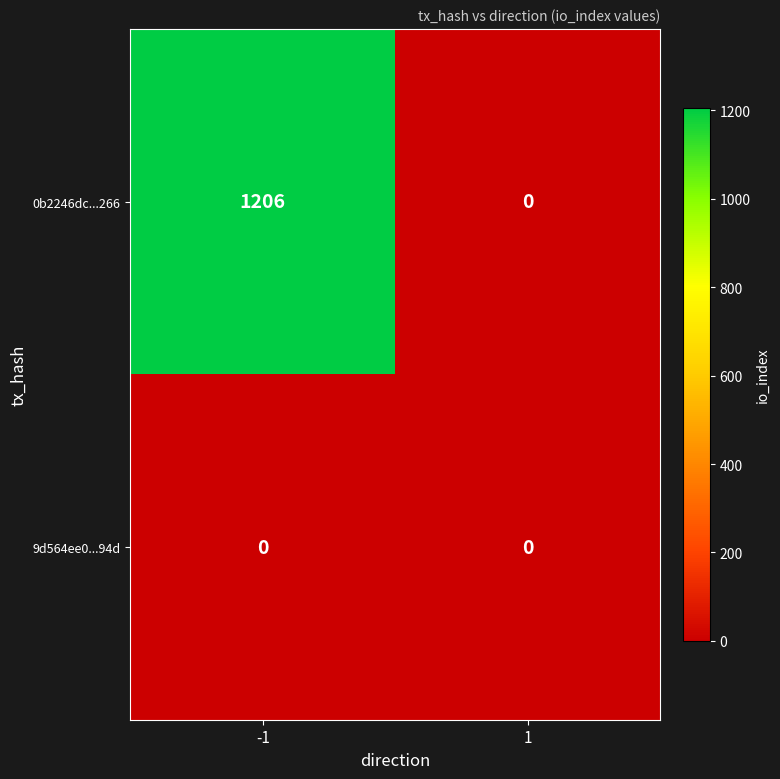

What is the greatest value displayed?

1206